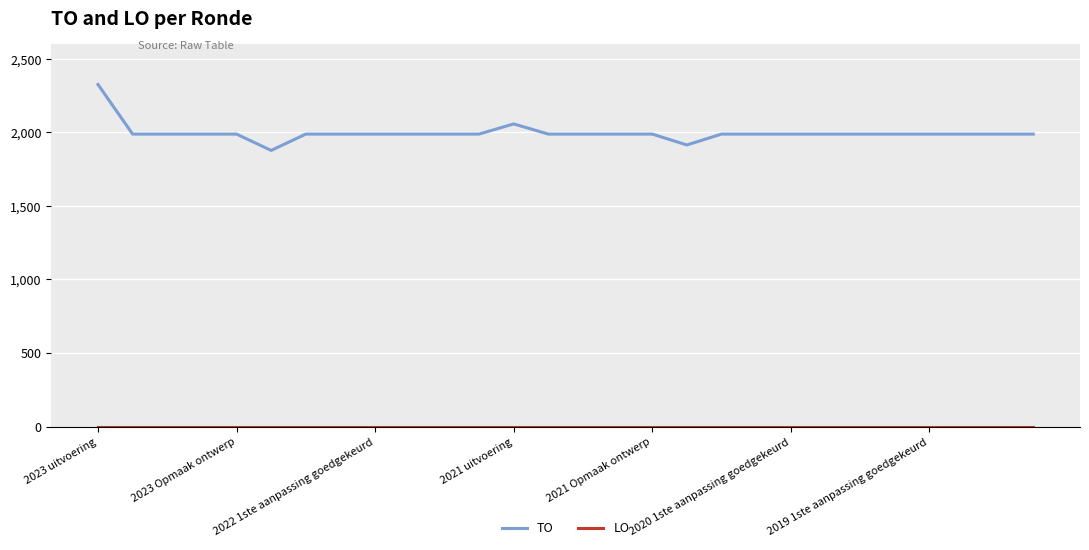

Which series has the largest range (max minus min)?

TO